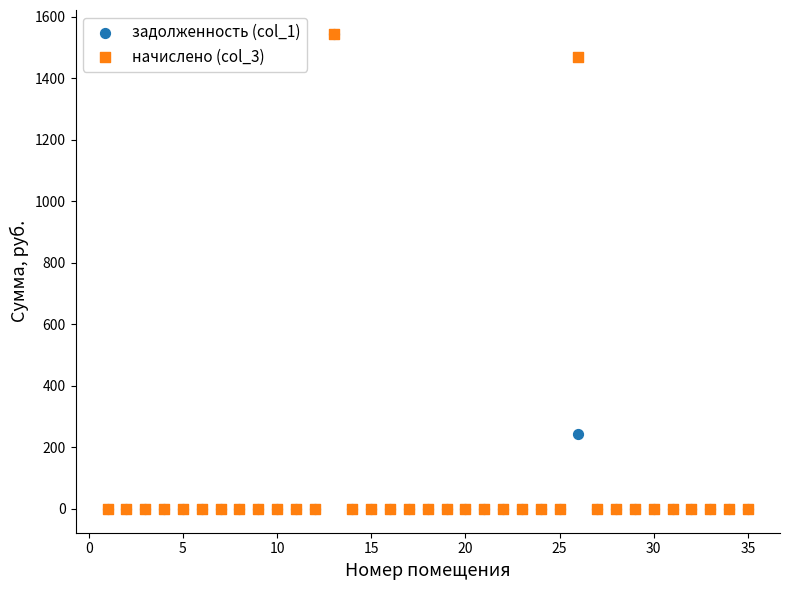

Across all series, what Y value is closest to 772?

244.9